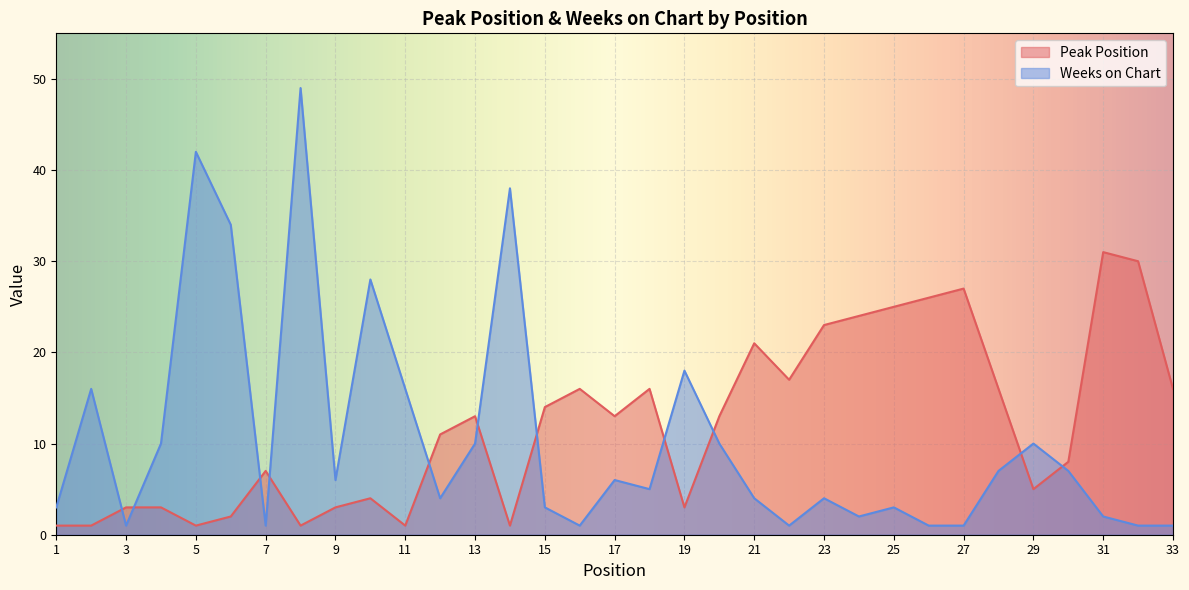

Is the value of Peak Position at 5 greater than the value of Weeks on Chart at 27?

No